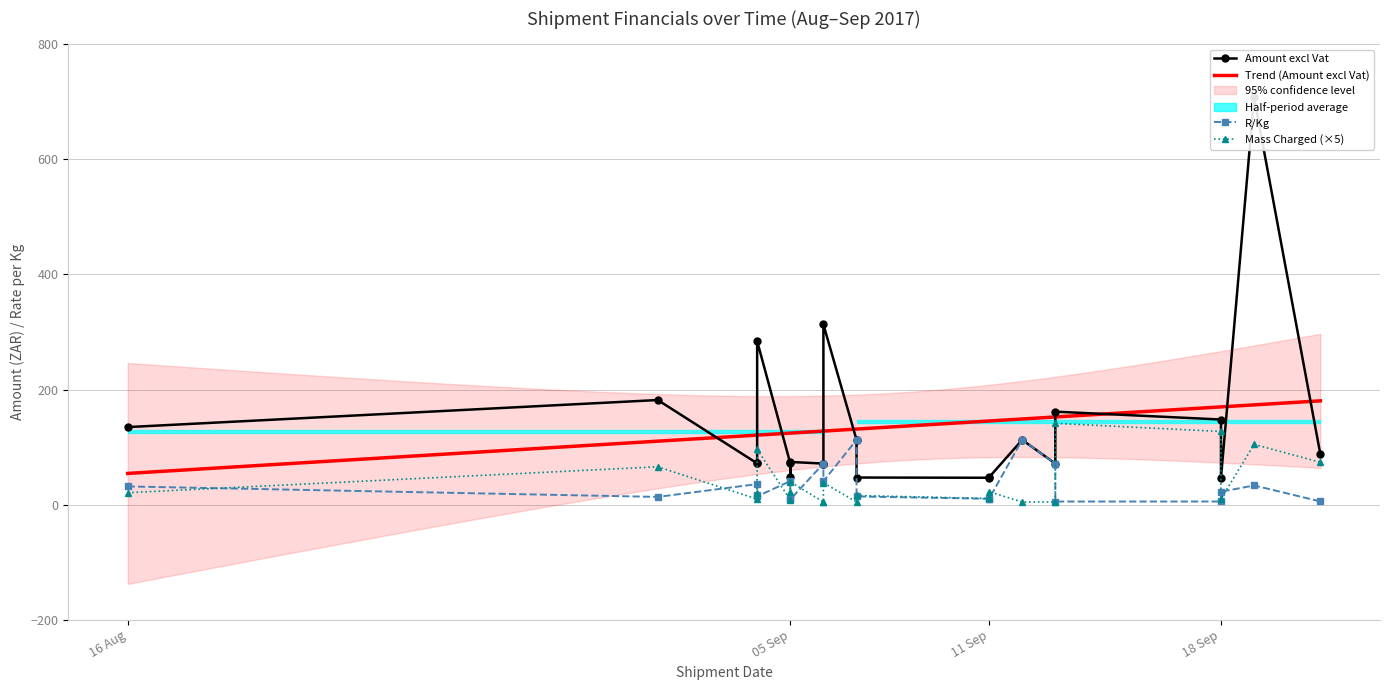

Rank the series by their maximum value, from lowest to highest.

R/Kg, Mass Charged, Amount excl Vat